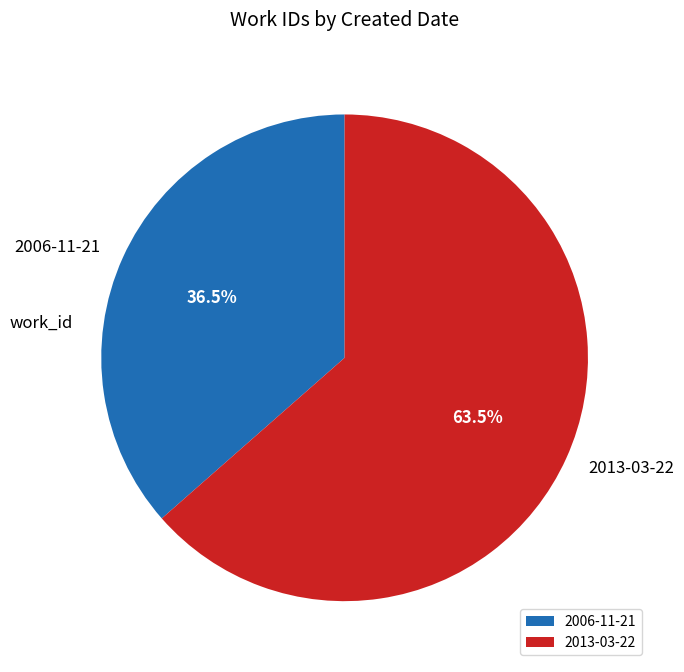

Do 2006-11-21 and 2013-03-22 together represent more than half of the pie?

Yes